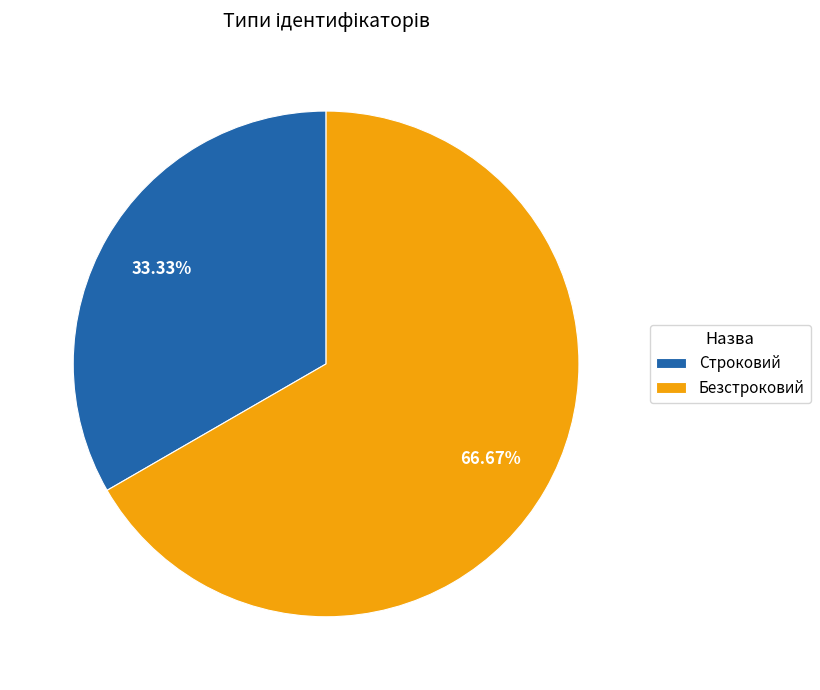

Do Безстроковий and Строковий together represent more than half of the pie?

Yes